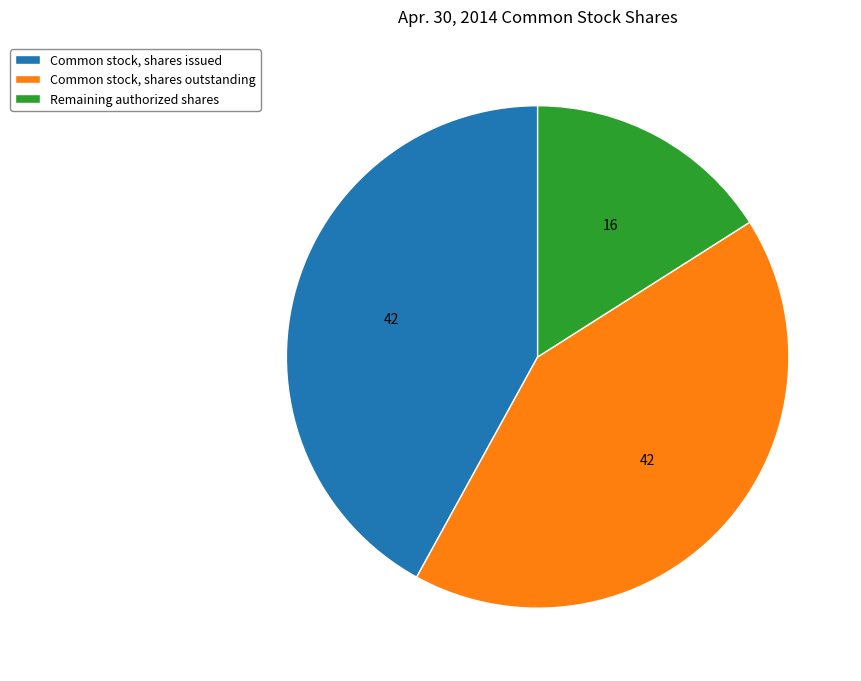

How many segments does this pie chart have?

3